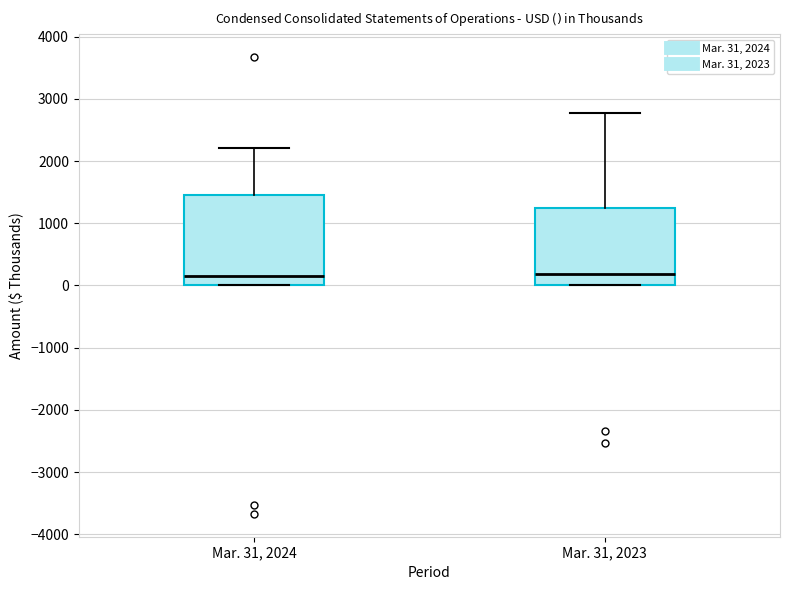

Where is the lower edge of the box for Mar. 31, 2023 on the y-axis? The values are not printed on the chart, so give them approximately, as read against the axis.

0